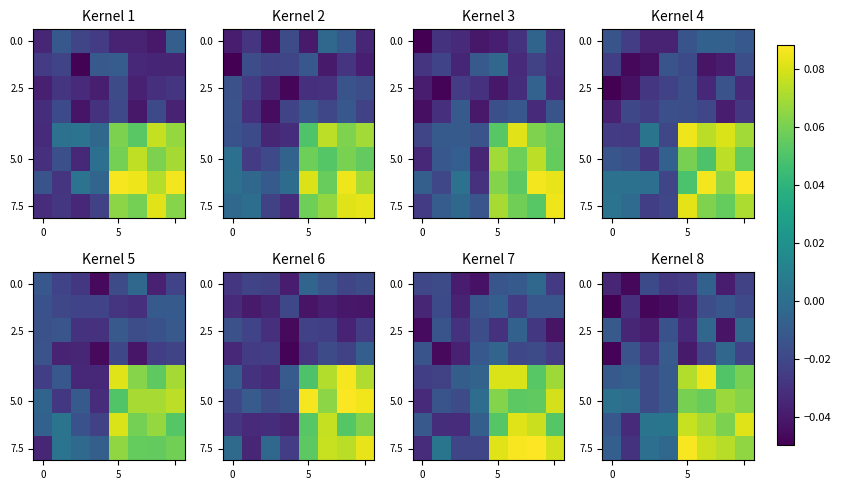

Between 7 and 0, which is larger?

7